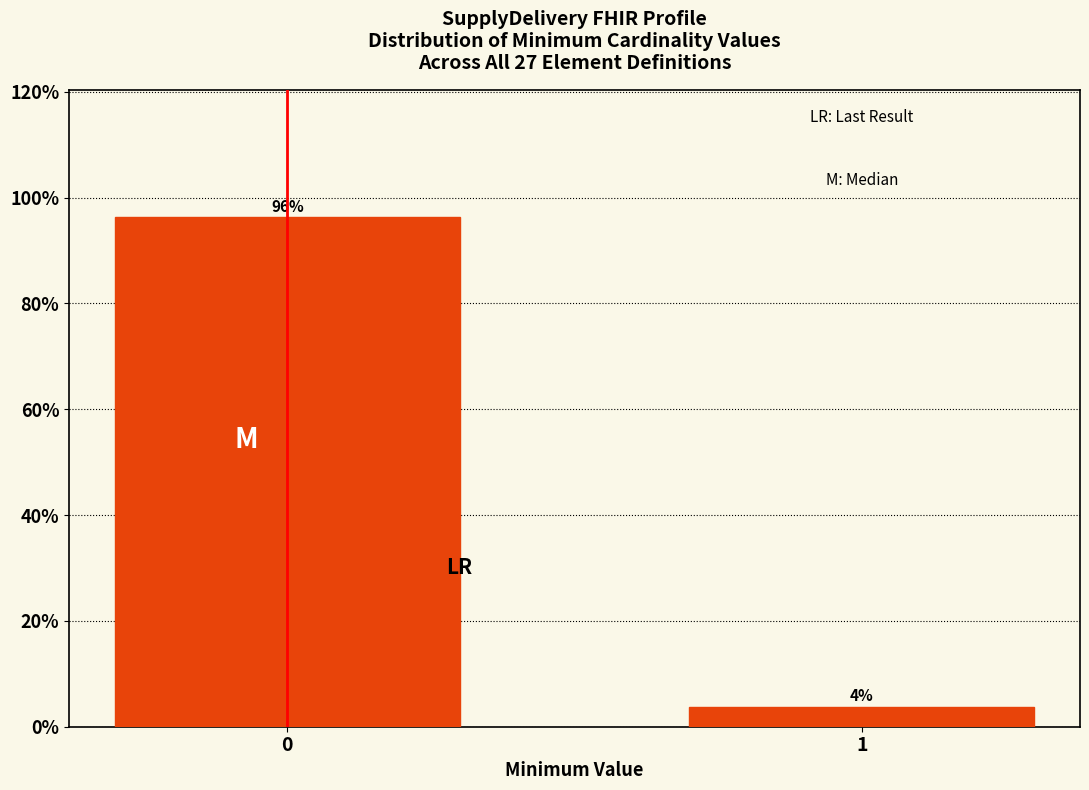

What value does the data have at 1?

3.7